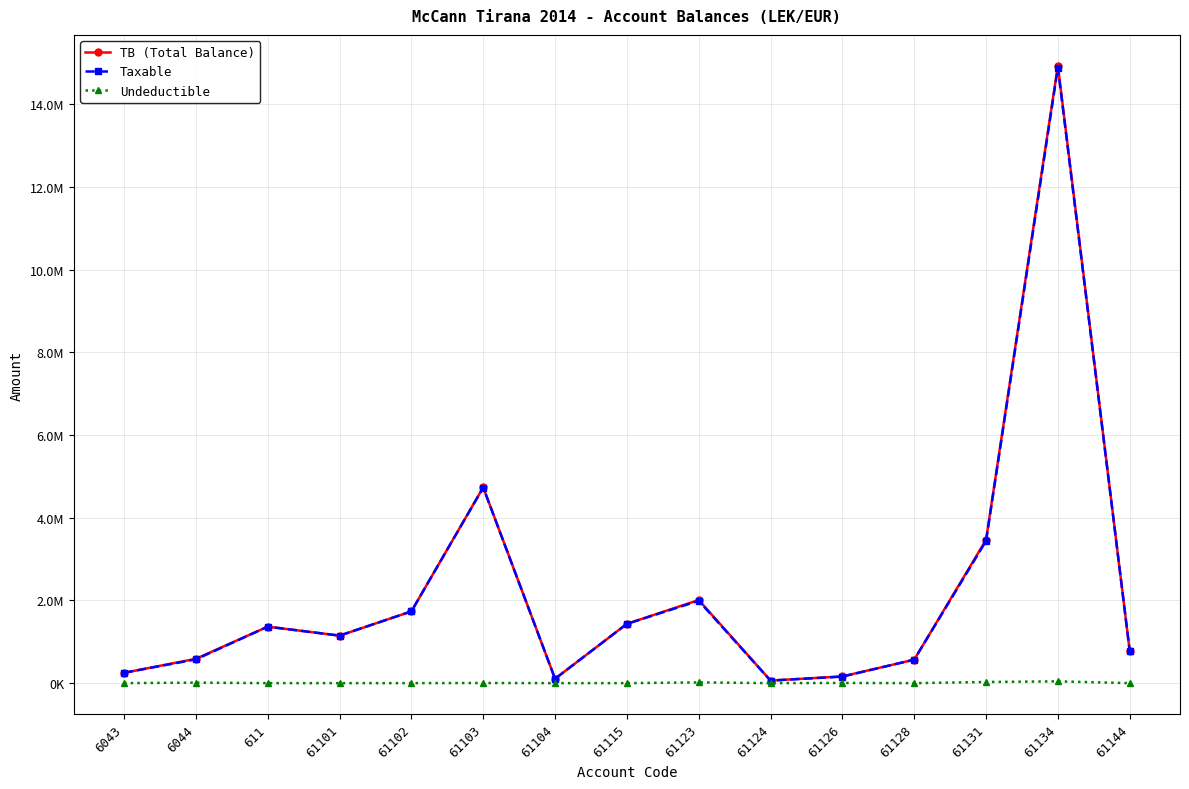

How many interior local valleys does the TB (Total Balance) series have?

3